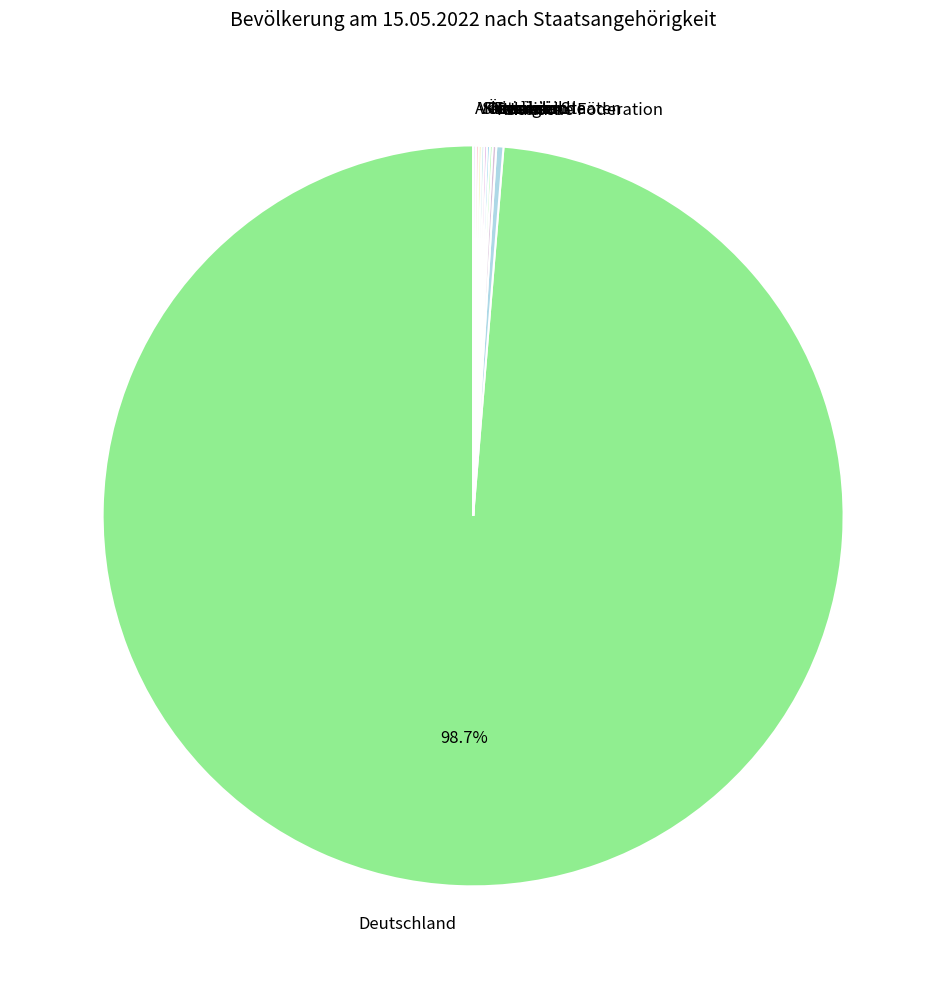

What is the majority slice?

Deutschland